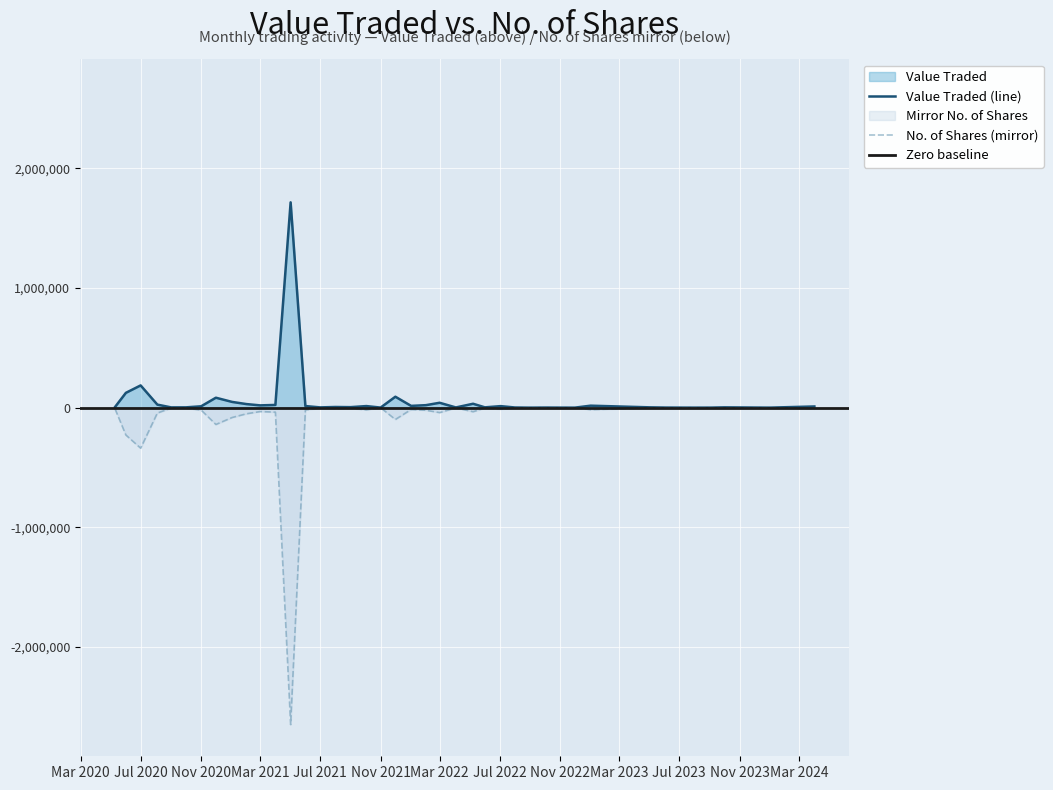

At which label is Value Traded (line) closest to 858013?

Jul 2020